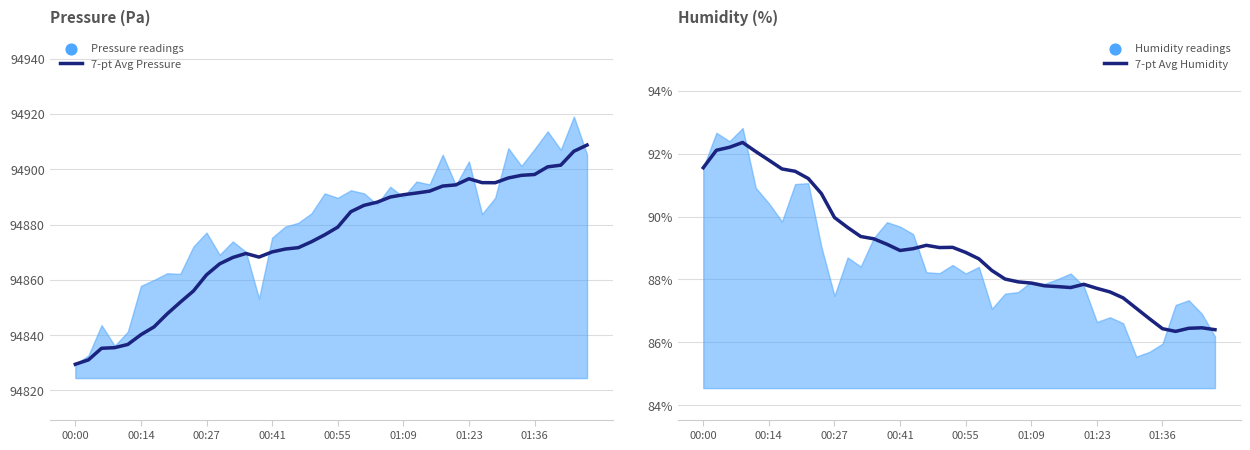

Which series has the largest total across all categories?

7-pt Avg Pressure